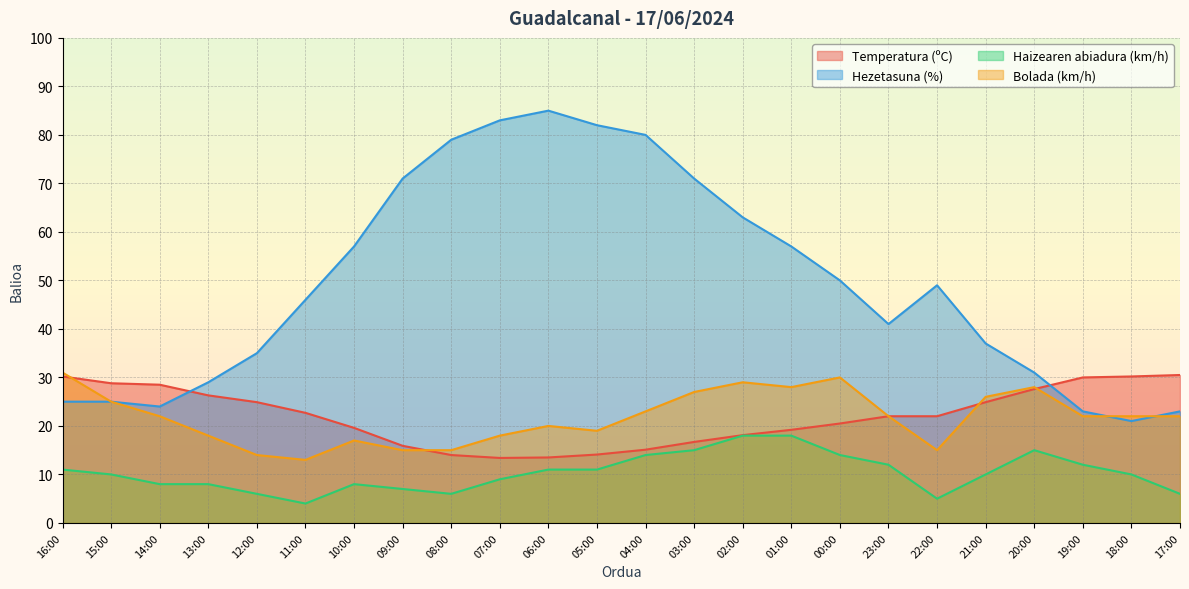

Where do Hezetasuna (%) and Bolada (km/h) first cross each other?

19:00 and 18:00